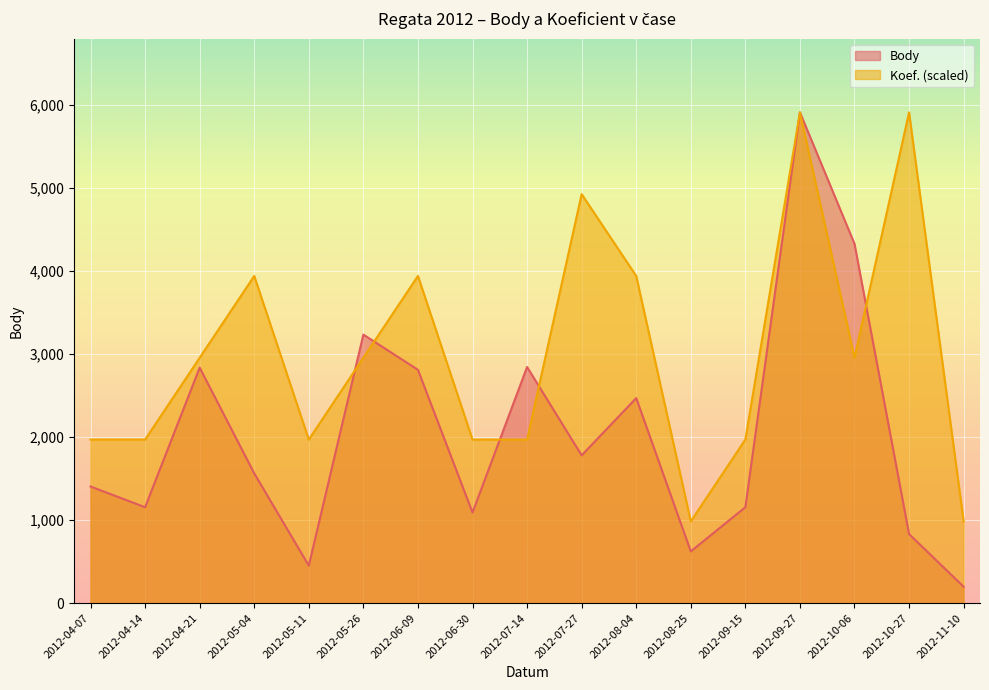

What is the sum of all Body values?

34709.0